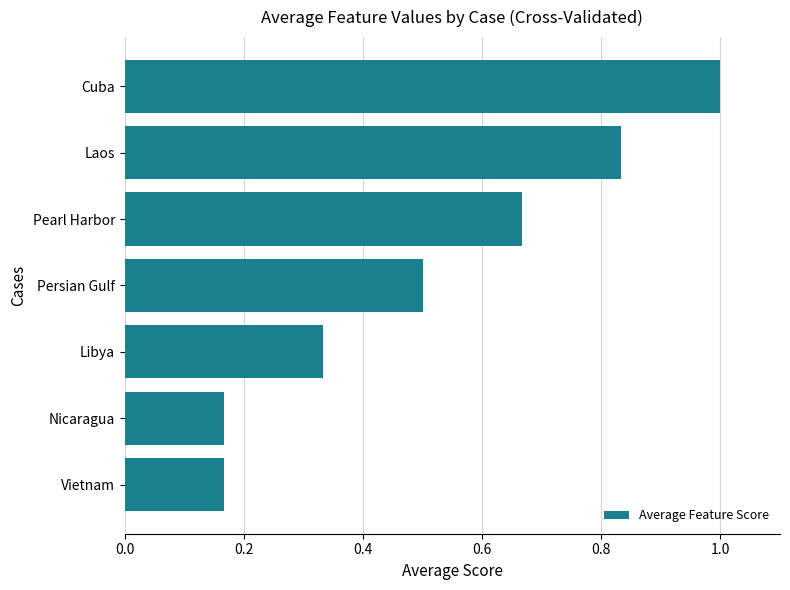

True or false: the data shows 0.4 at Laos.

False